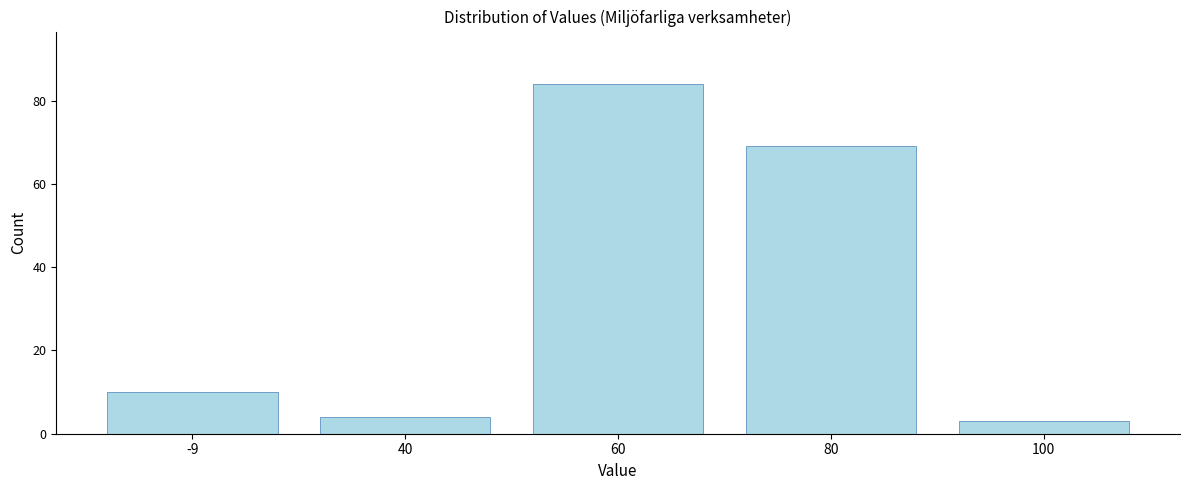

Reading left to right, what are all the values shown in this chart?

-9=10	40=4	60=84	80=69	100=3